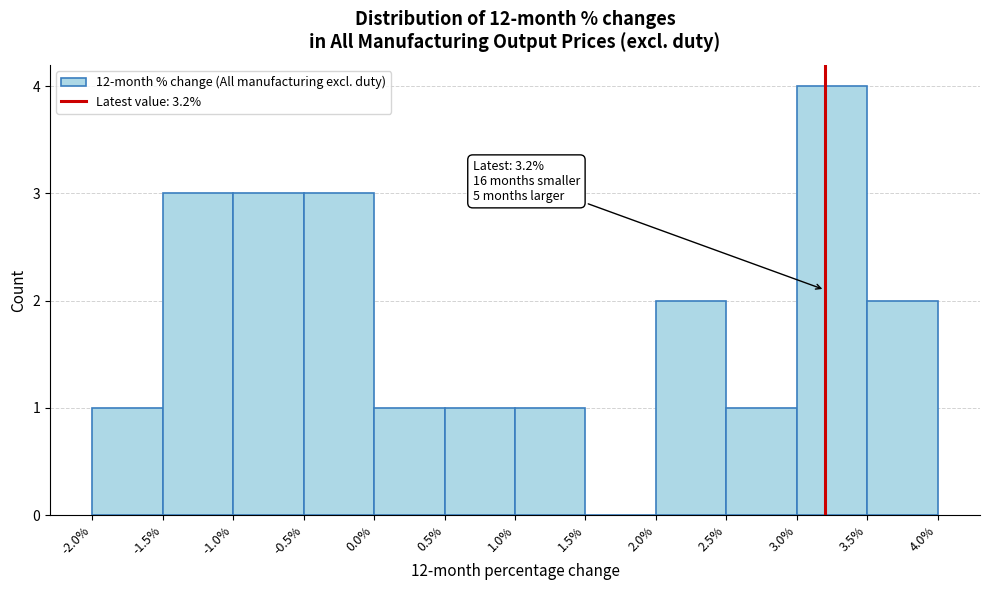

Which range on the x-axis has the tallest bar?

3.0% to 3.5%